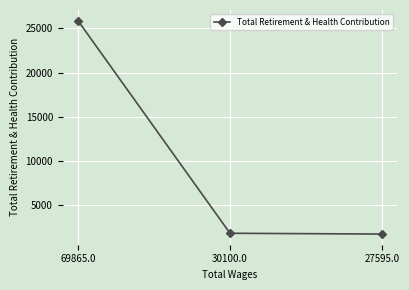

Which category has the highest value across all series?

69865.0